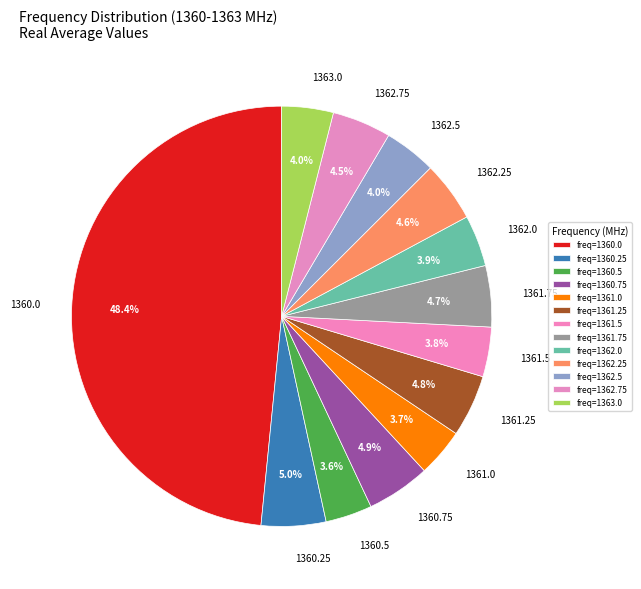

Between 1360.5 and 1361.25, which is larger?

1361.25